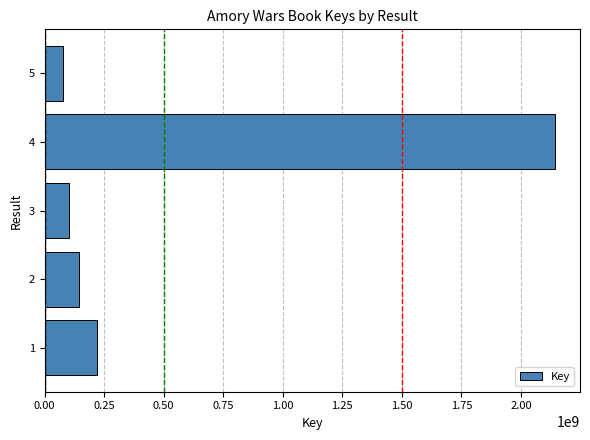

What is the change in value from 4 to 5?

-2061658607